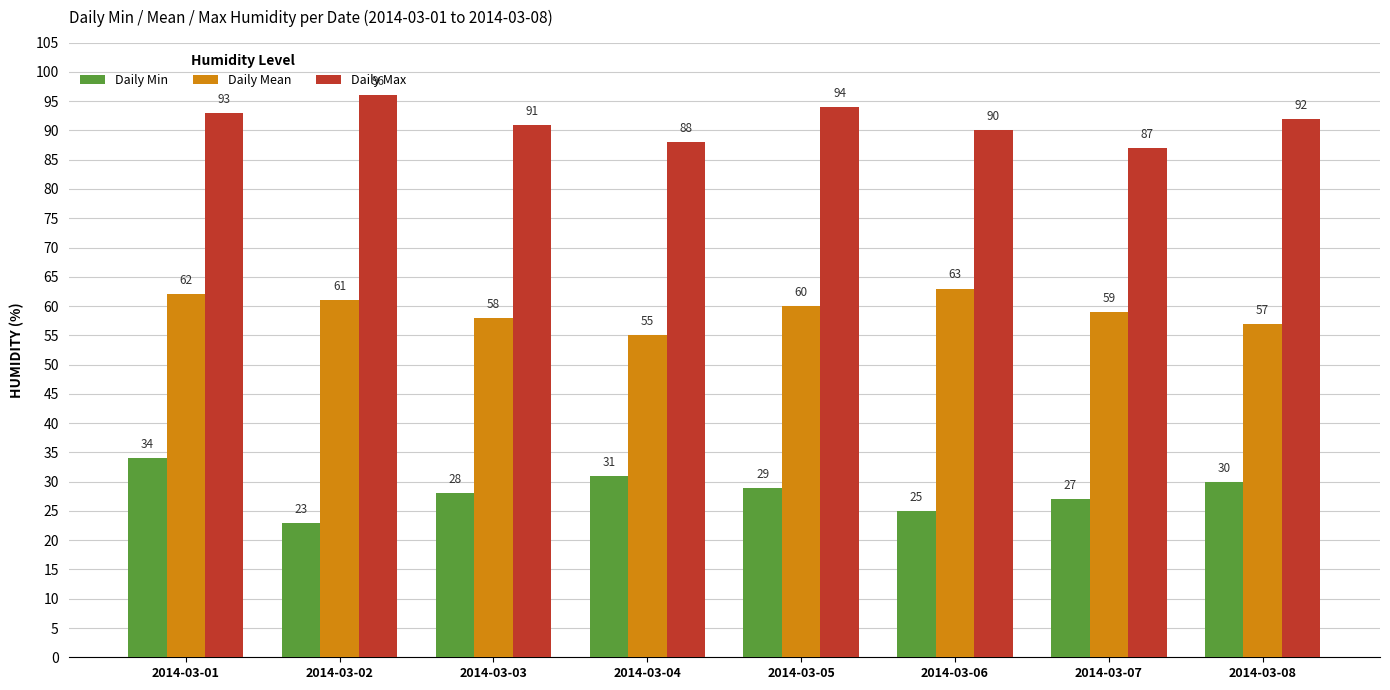

Which series has the widest spread of values?

Daily Min